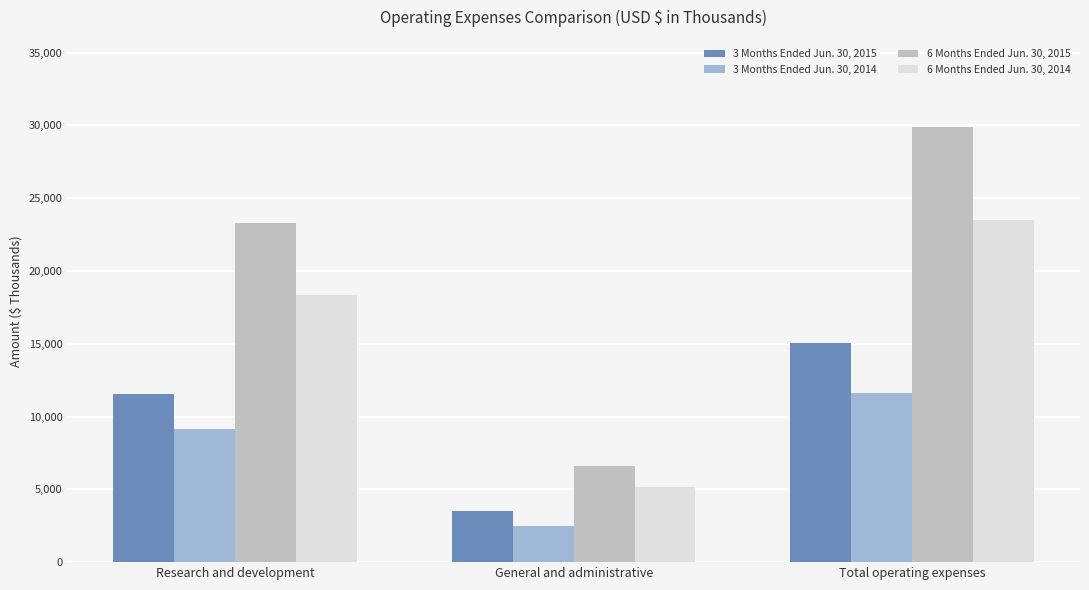

Is the value of 6 Months Ended Jun. 30, 2014 at Total operating expenses greater than the value of 3 Months Ended Jun. 30, 2015 at Research and development?

Yes